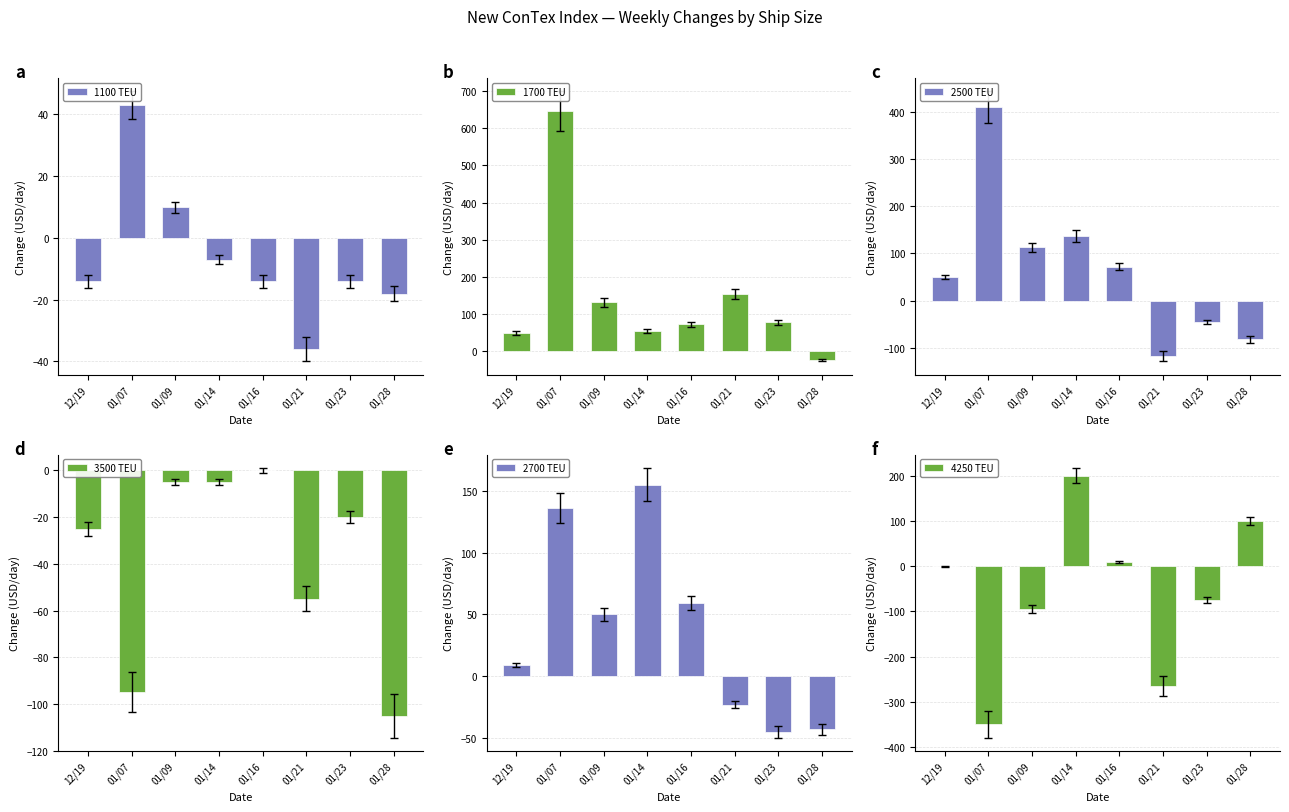

At which category is the sum across all series the highest?

01/07